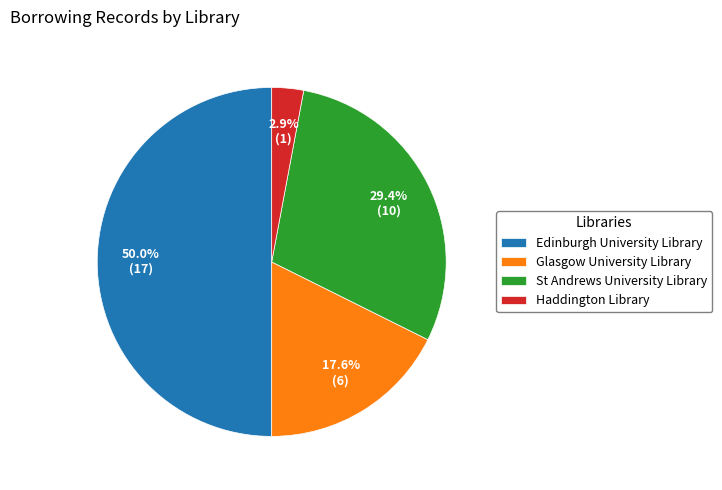

Is it true that Glasgow University Library is 25% of the pie?

False